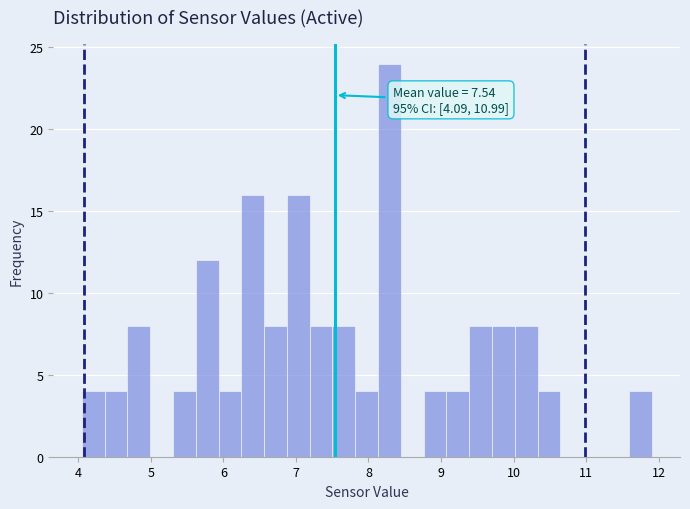

Around what value on the x-axis is the tallest bar? Give the approximate position of its centre, as read against the axis.

8.3